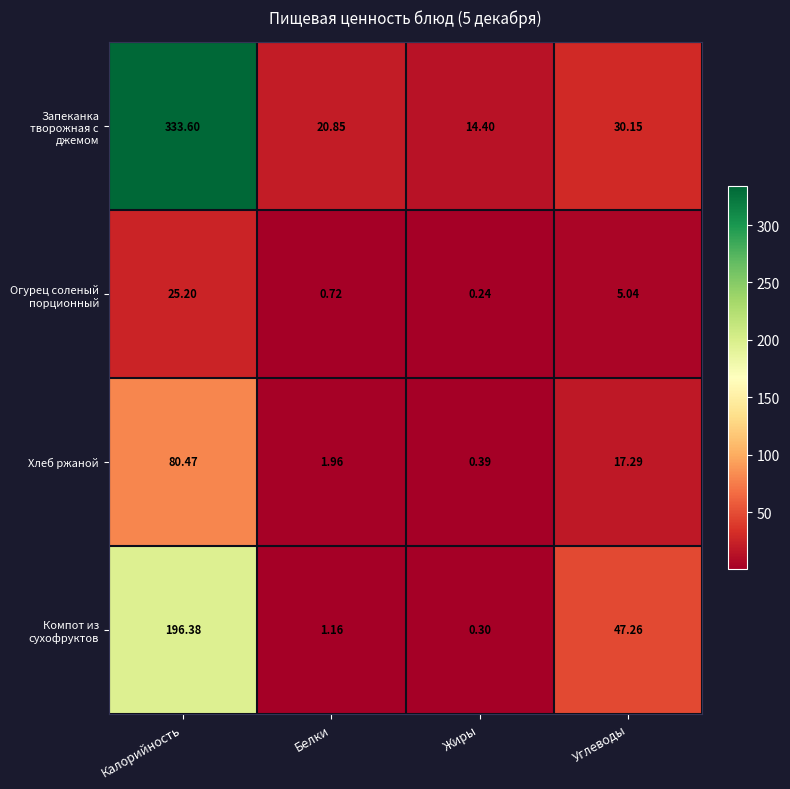

How many distinct data groups are displayed?

4